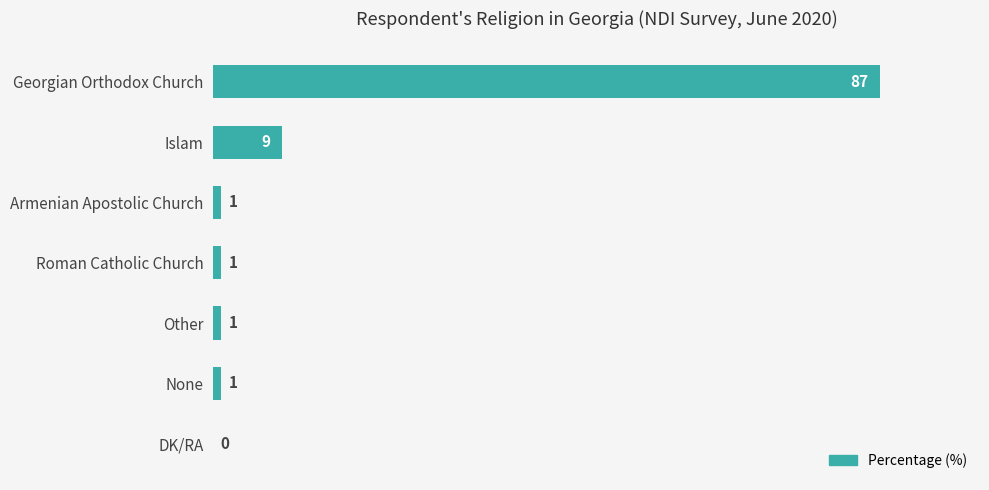

Approximately how many times larger is the value at Georgian Orthodox Church compared to Roman Catholic Church?

87.0